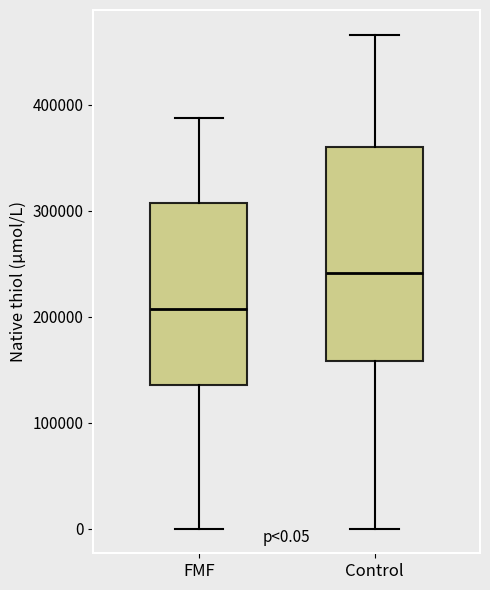

Which box is the tallest, from its lower edge to its upper edge?

Control